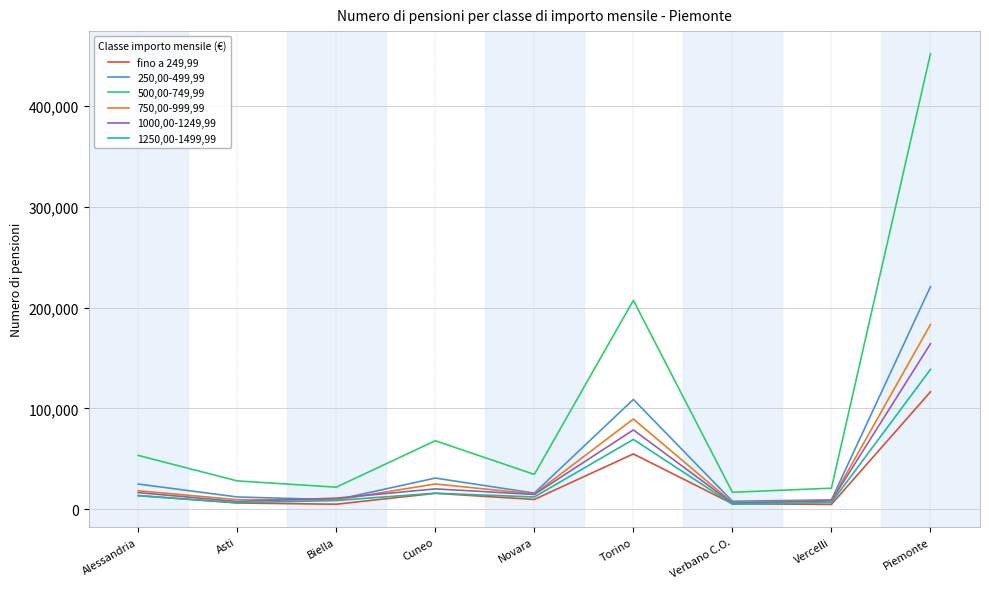

Which series has the largest range (max minus min)?

500,00-749,99